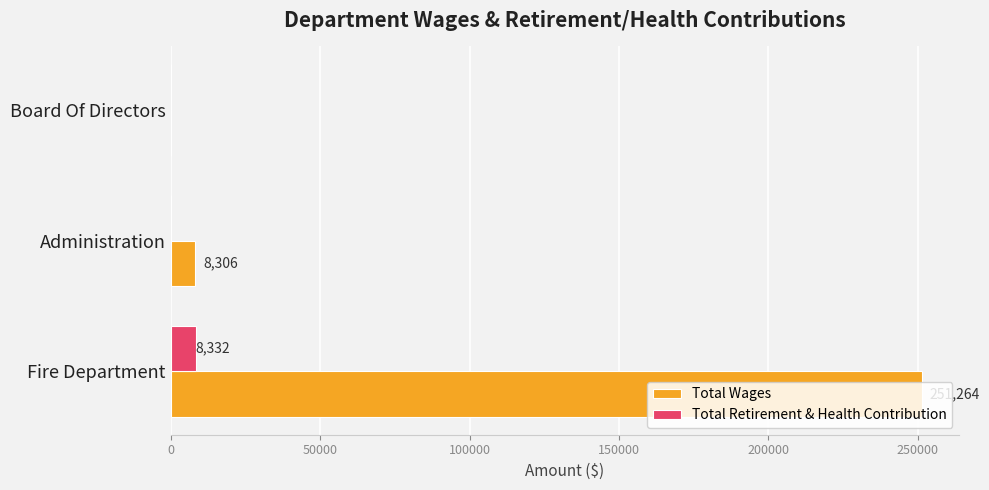

What are all the series names shown in the legend?

Total Wages, Total Retirement & Health Contribution